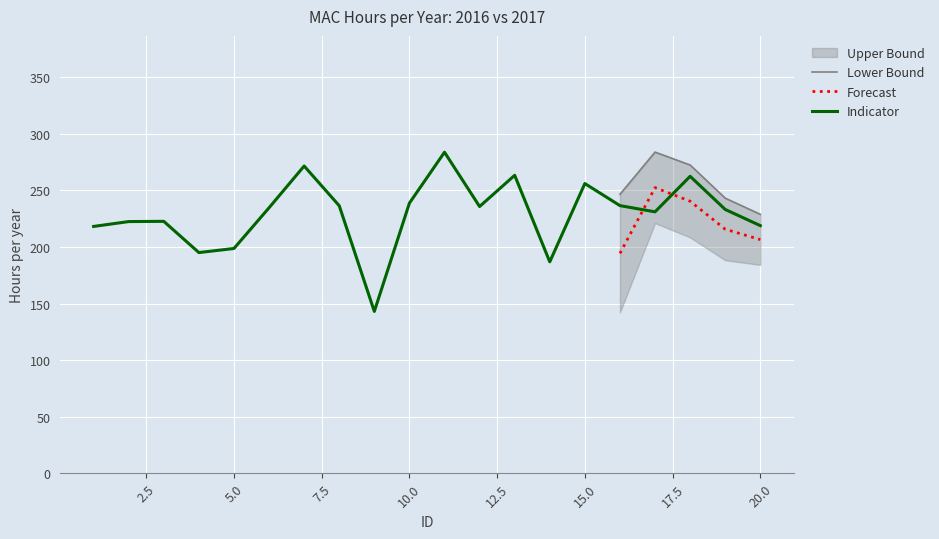

How many data points are less than 234?

10